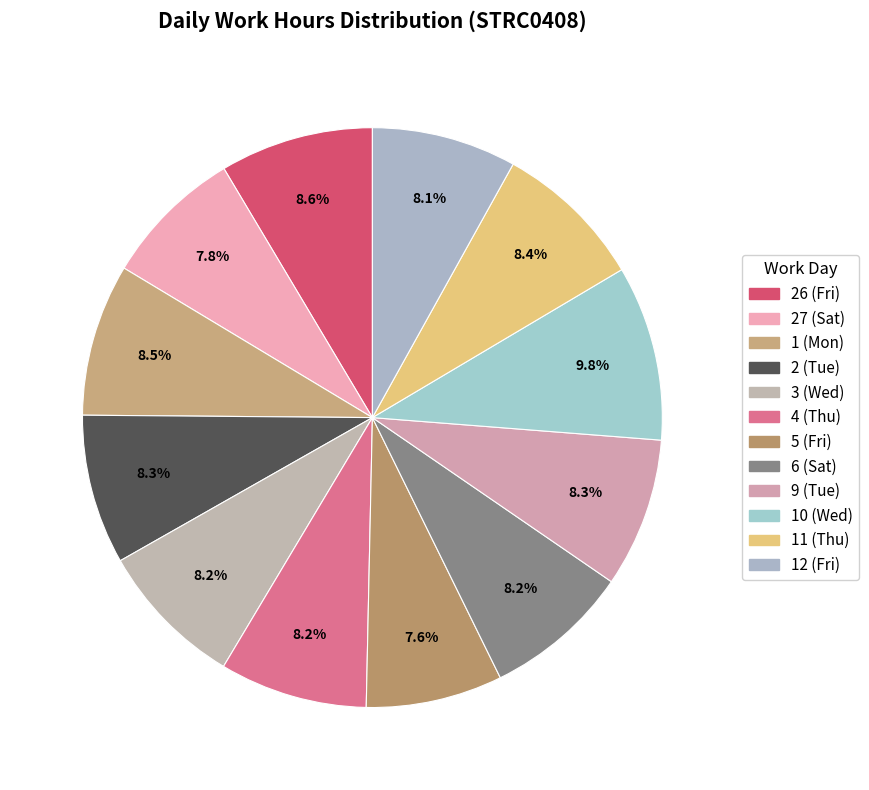

What percentage is the 26 (Fri) slice, to the nearest percent?

9%